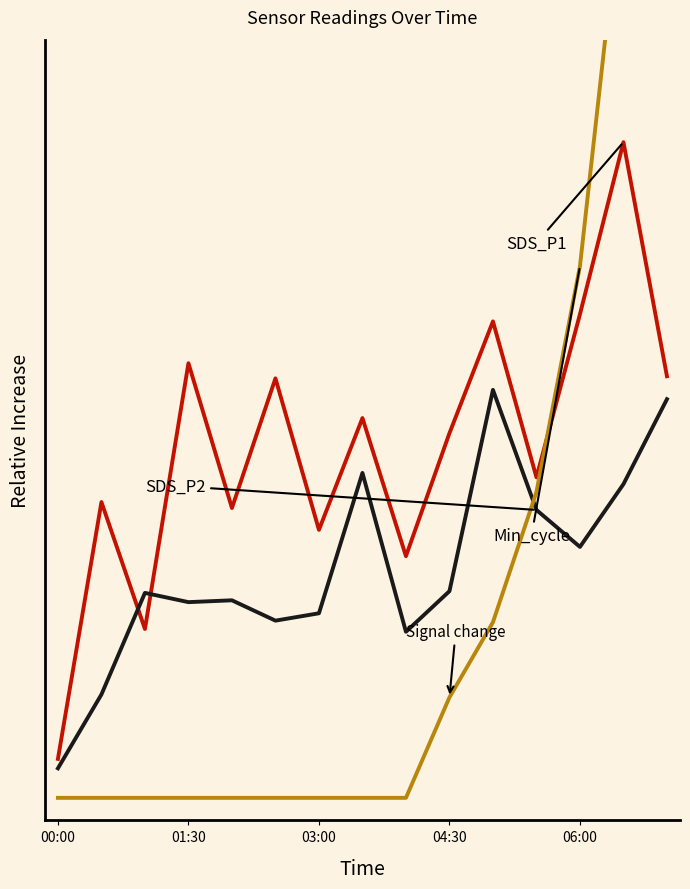

True or false: SDS_P2 has more than 2 interior local peaks.

True